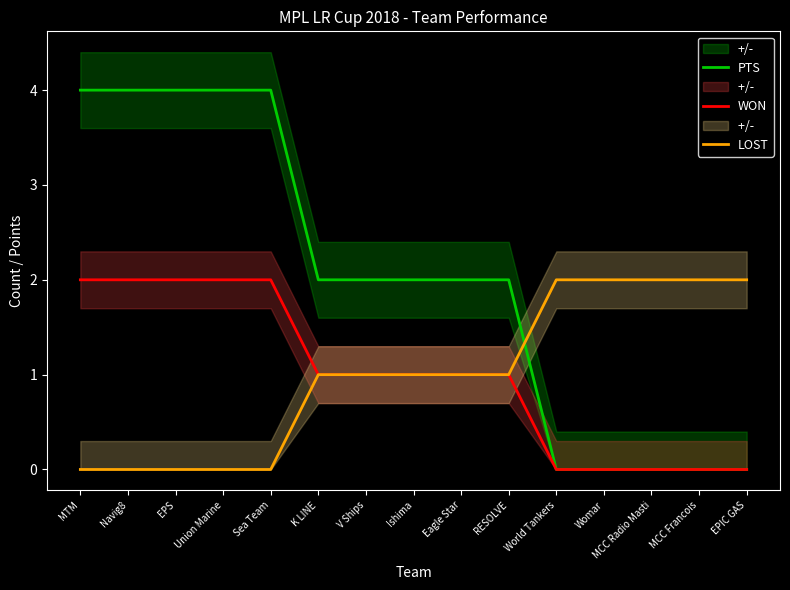

Which label corresponds to the largest value in the chart?

MTM